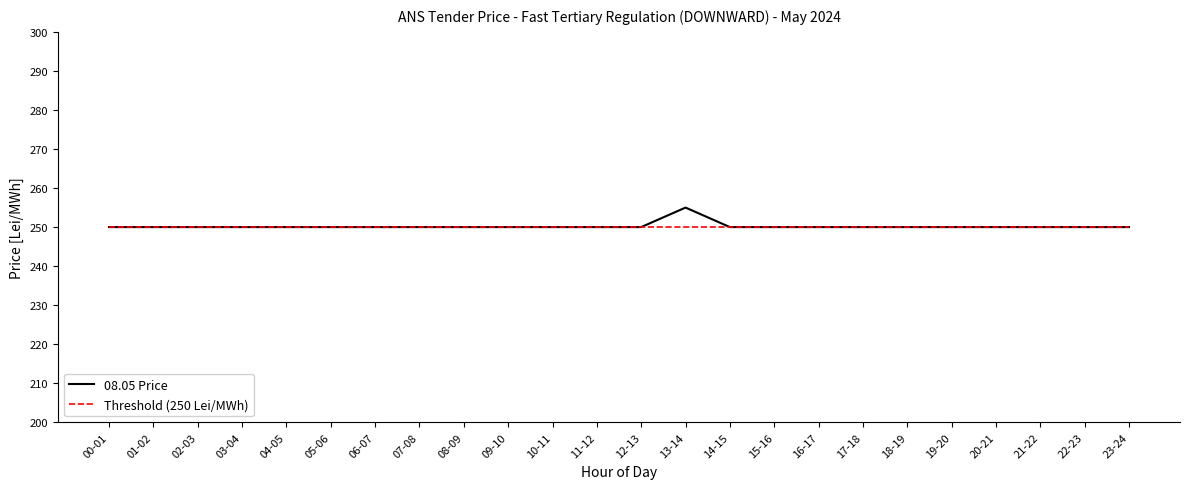

What position from the right is 01-02?

23